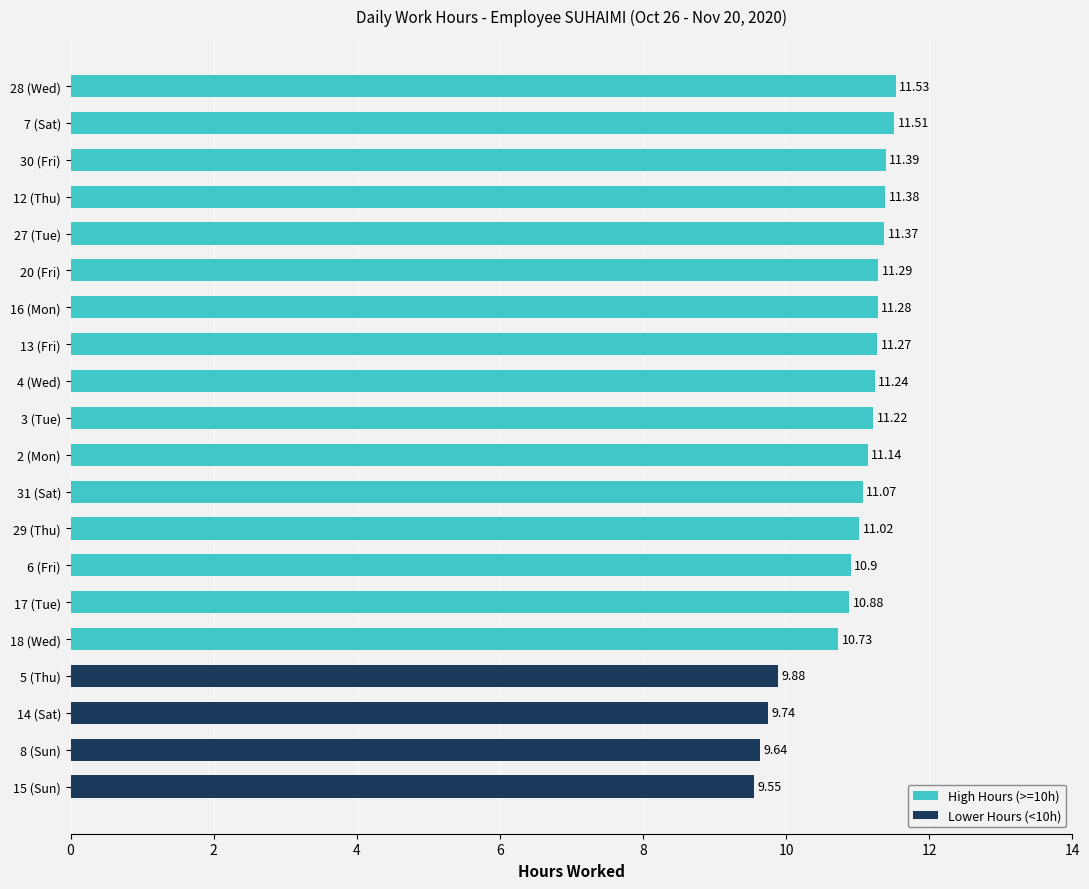

At which label is the value closest to 10?

5 (Thu)